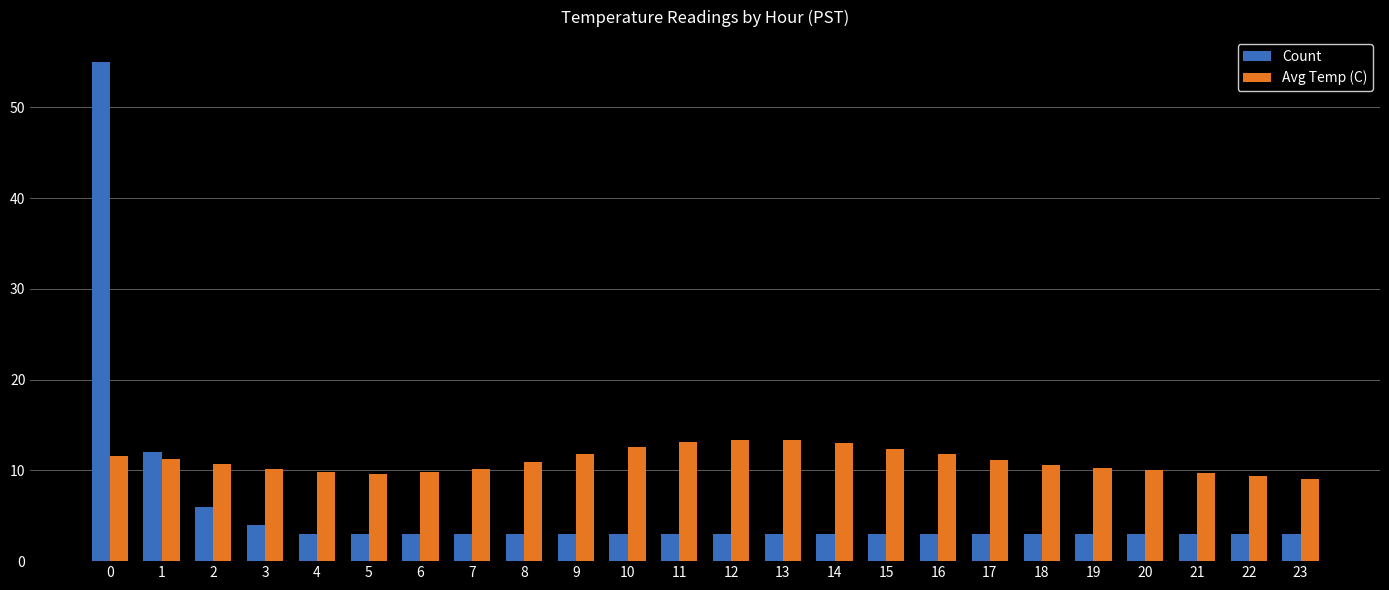

Which series has the largest range (max minus min)?

Count